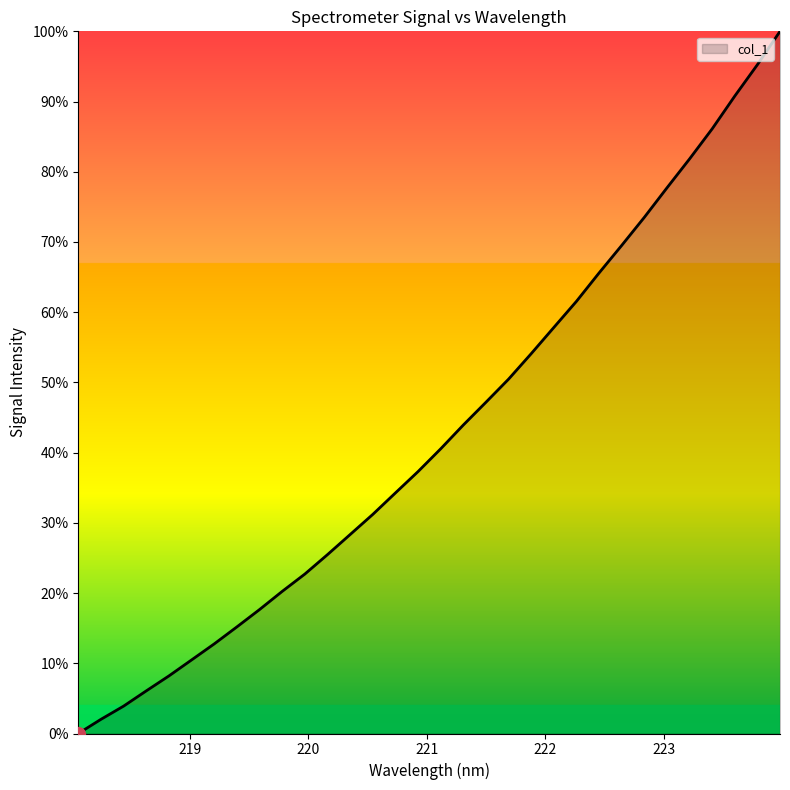

Does the chart display data point markers on the line(s)?

No